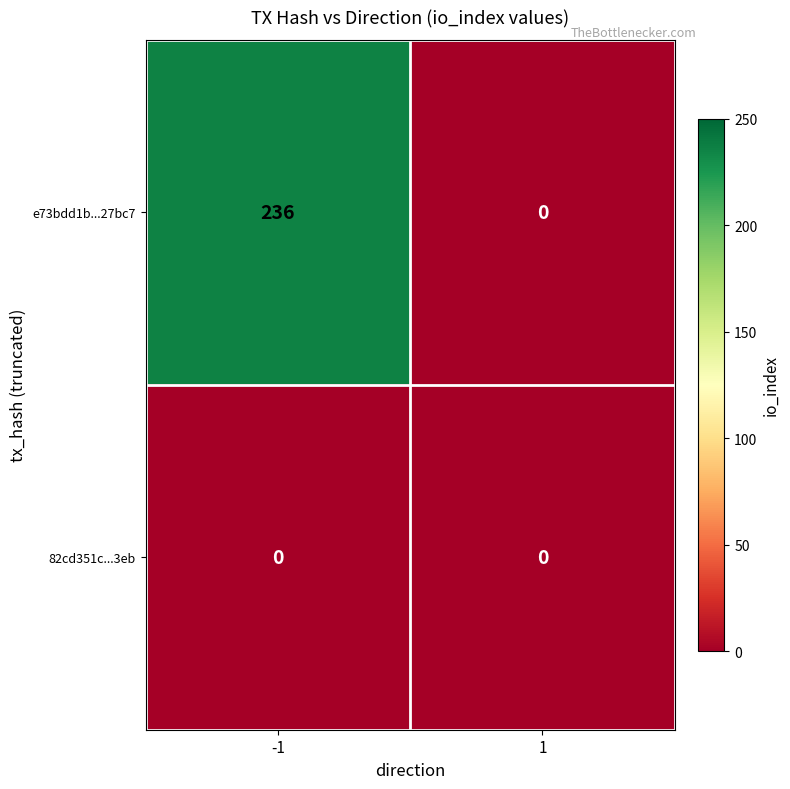

Which series has the largest total across all categories?

e73bdd1b...27bc7